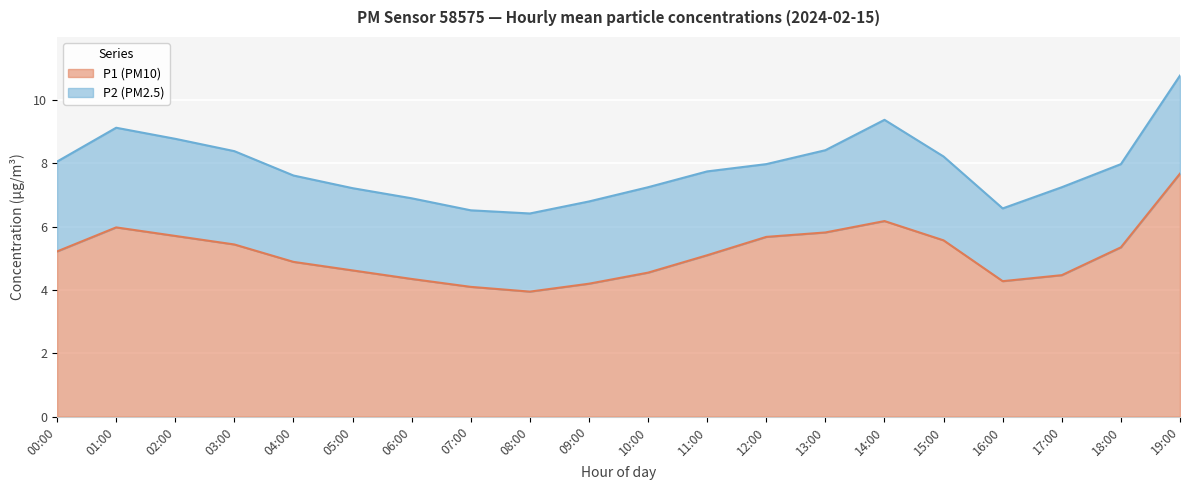

Where does the data first go above 5?

00:00